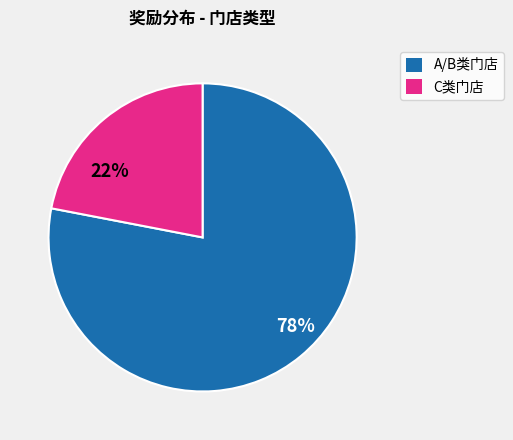

Combined, do 78% and 22% account for over 50%?

Yes